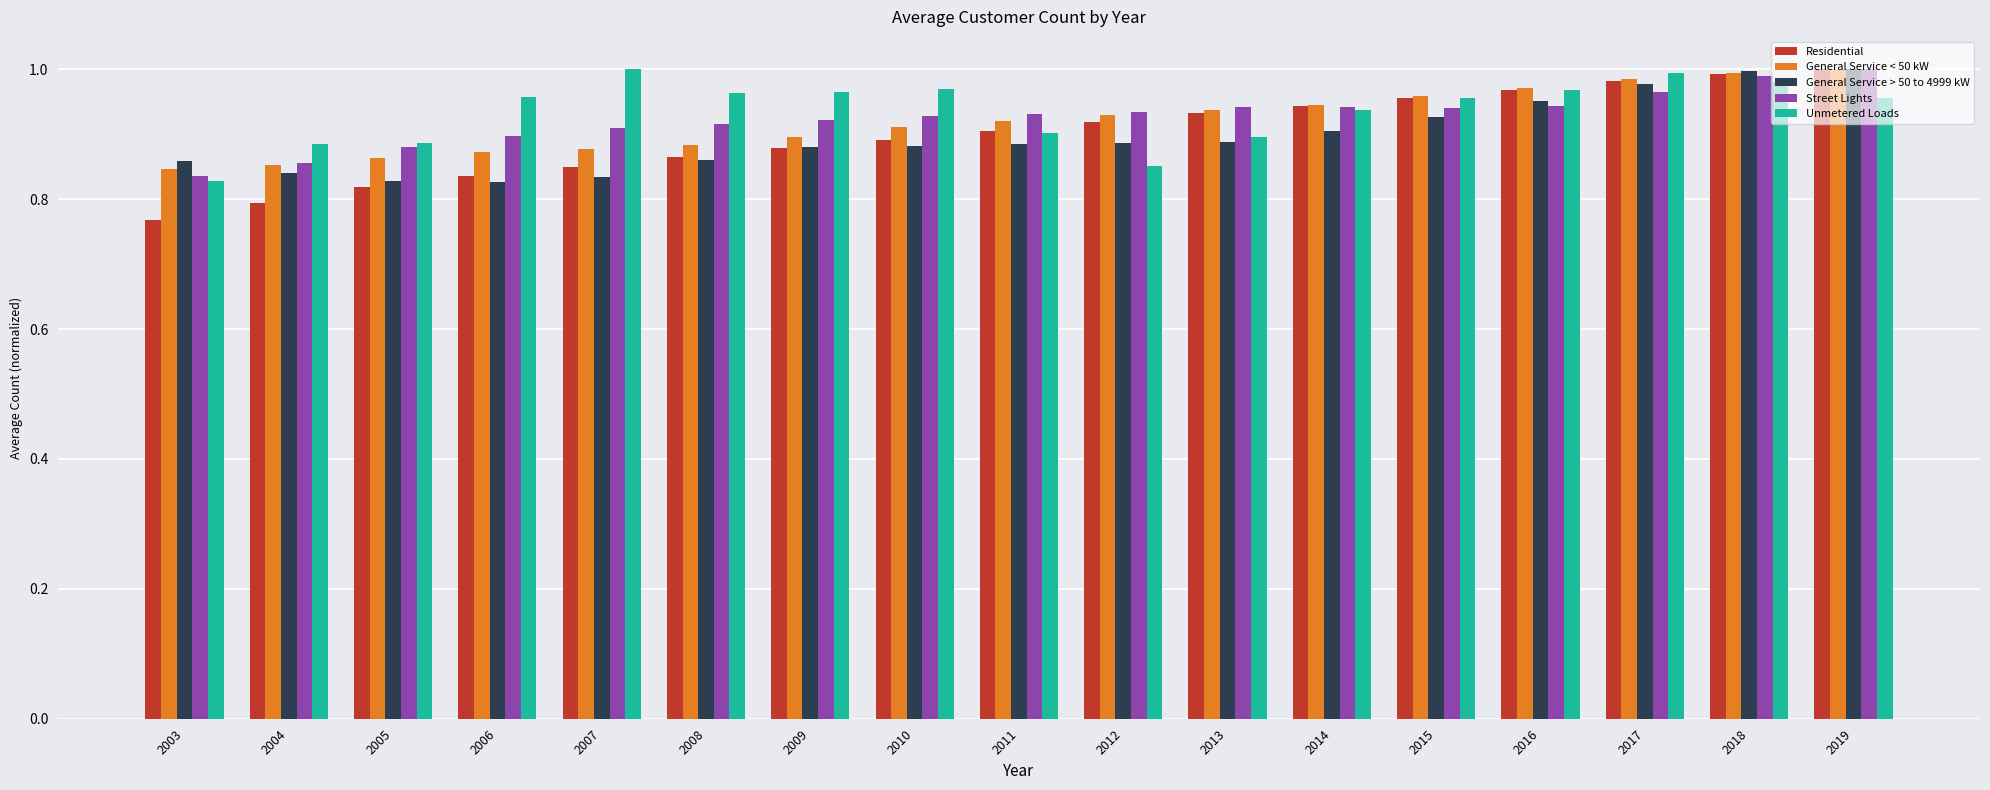

Which series has the largest range (max minus min)?

Residential